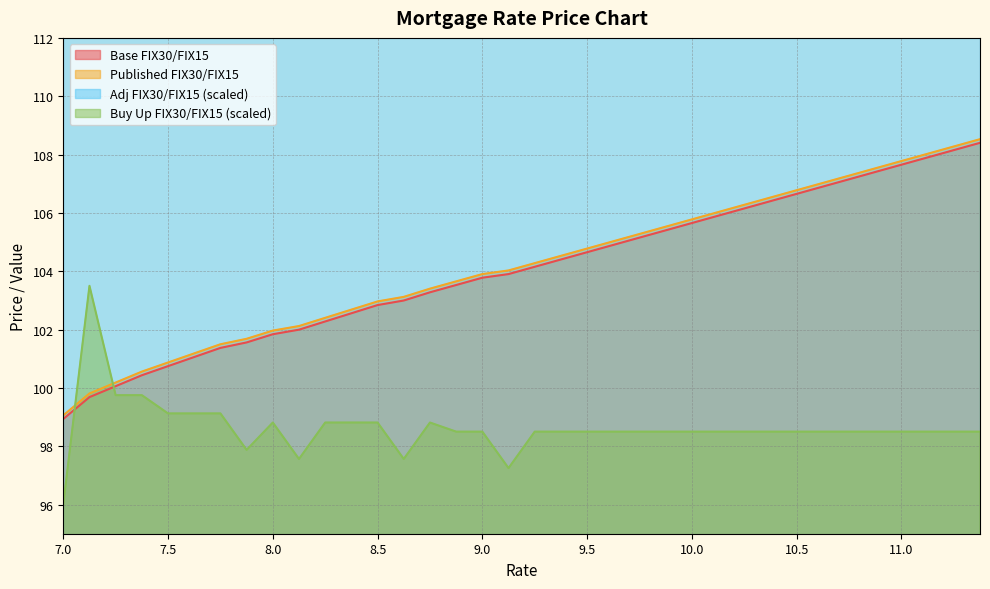

How many interior local peaks does the Buy Up FIX30/FIX15 series have?

4